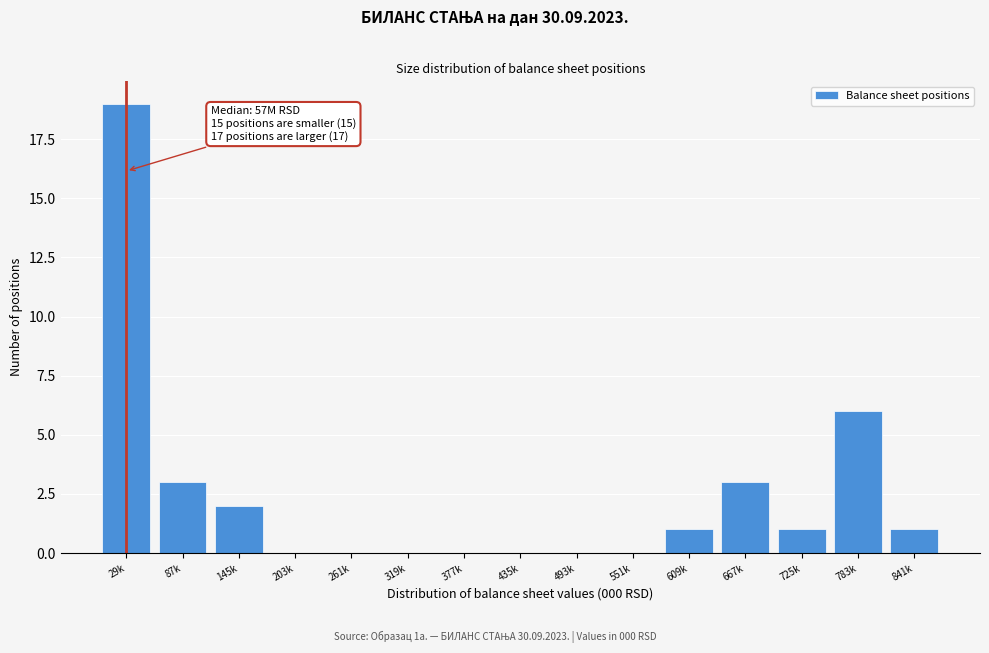

Reading right to left, extract all data points from this chart.

841k=1	783k=6	725k=1	667k=3	609k=1	551k=0	493k=0	435k=0	377k=0	319k=0	261k=0	203k=0	145k=2	87k=3	29k=19